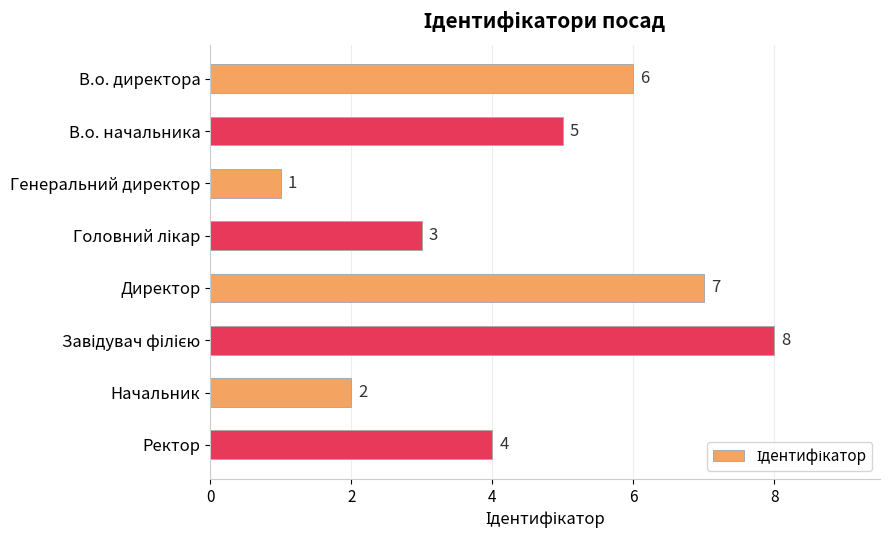

What is the difference between the maximum and second lowest values?

6